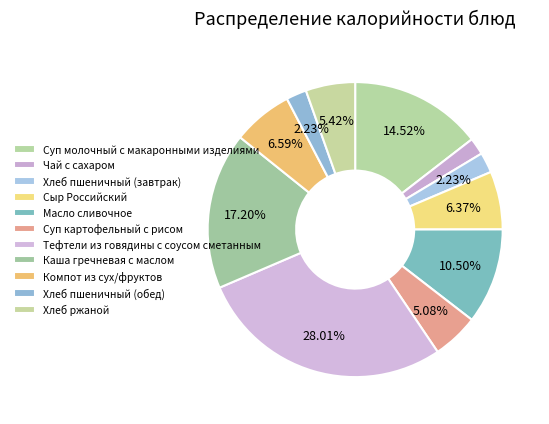

To the nearest percent, what is the difference between the largest and smallest slice percentages?

26%